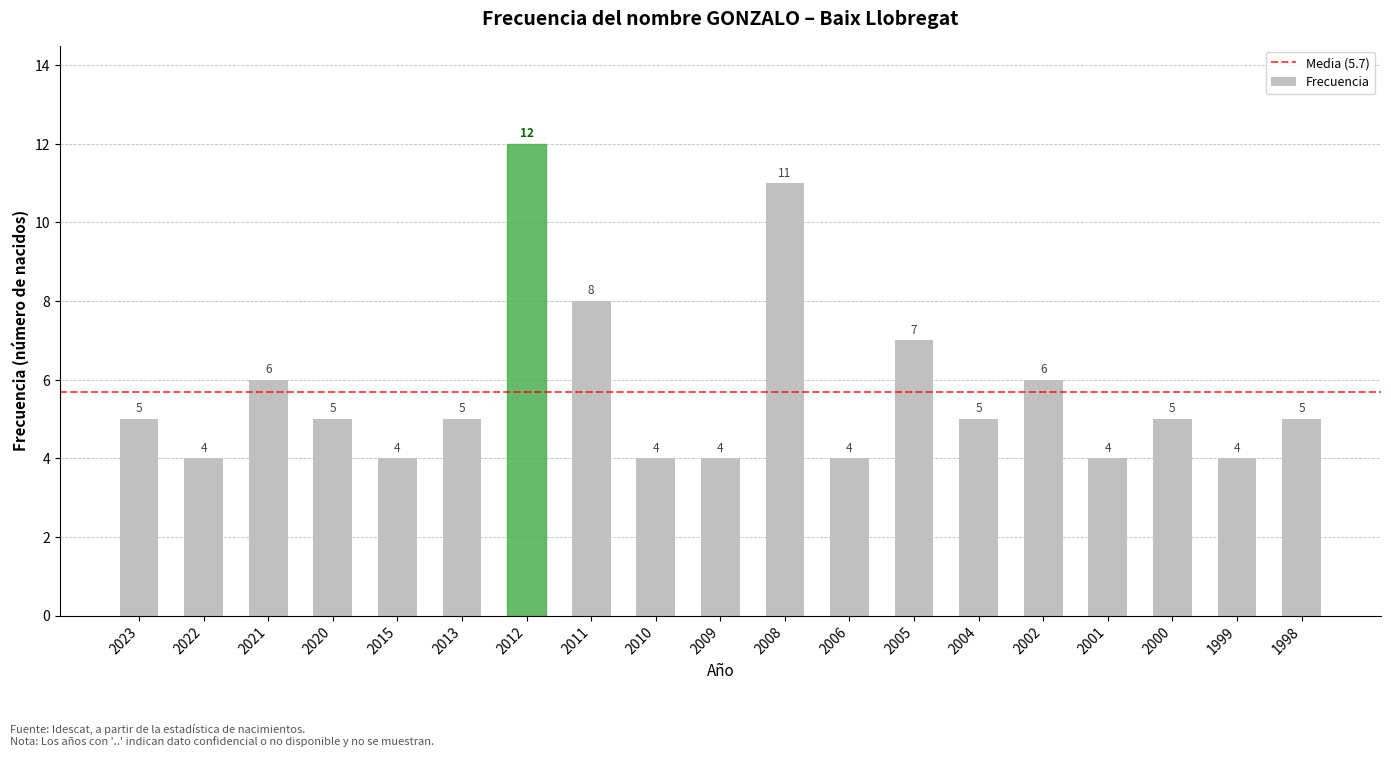

Approximately how many times larger is the value at 2006 compared to 2023?

0.8